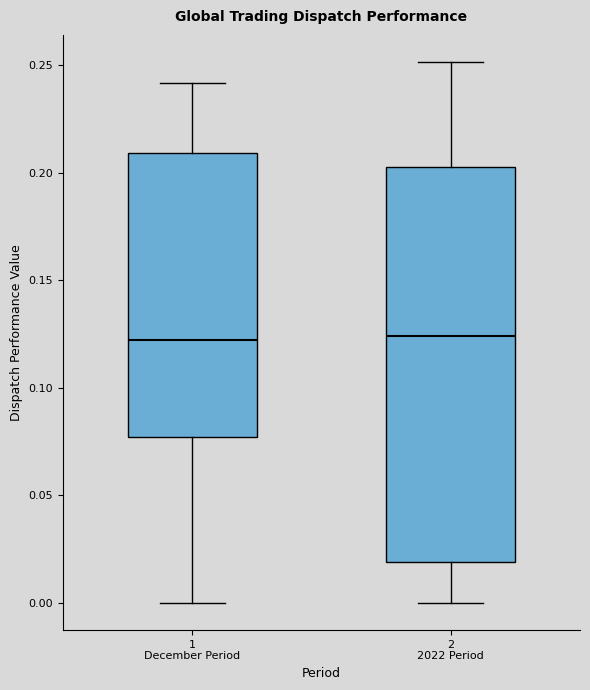

Reading left to right, transcribe this box plot: for each box, give where its median line is, the range the box spans, and where its two whiskers end, as read against the y-axis. The values are not printed on the chart, so give them approximately, as read against the axis.

1 December Period: median 0.120, box 0.075 to 0.210, whiskers 0.000 to 0.240
2 2022 Period: median 0.125, box 0.020 to 0.205, whiskers 0.000 to 0.250